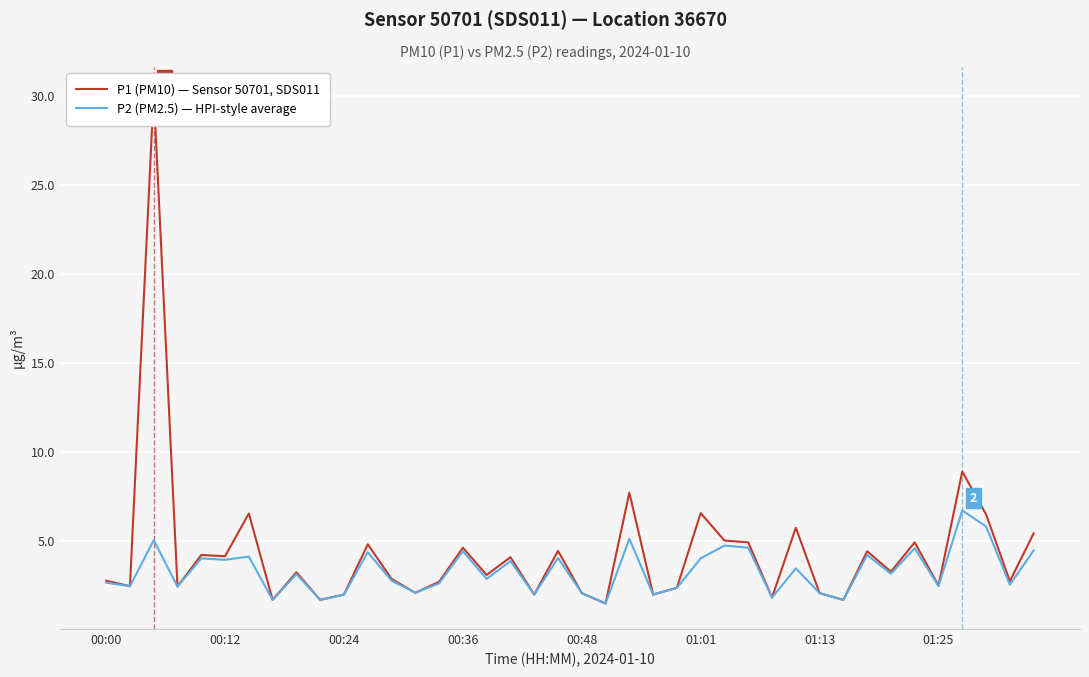

The value of P2 (PM2.5) — HPI-style average at 00:36 is 4.4. True or false?

True